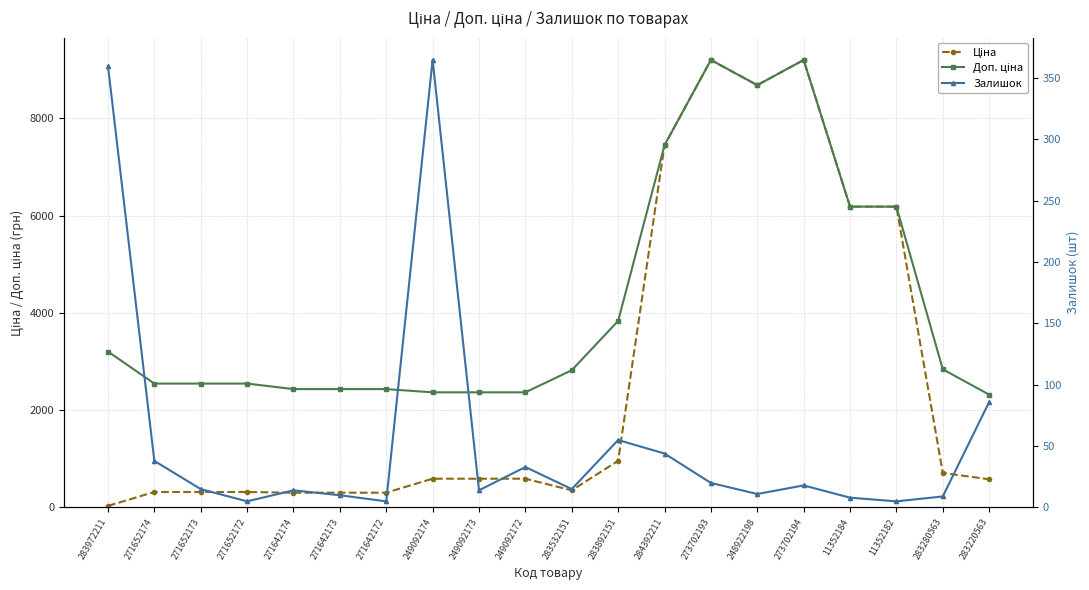

Where is the first local maximum for Доп. ціна?

273702193